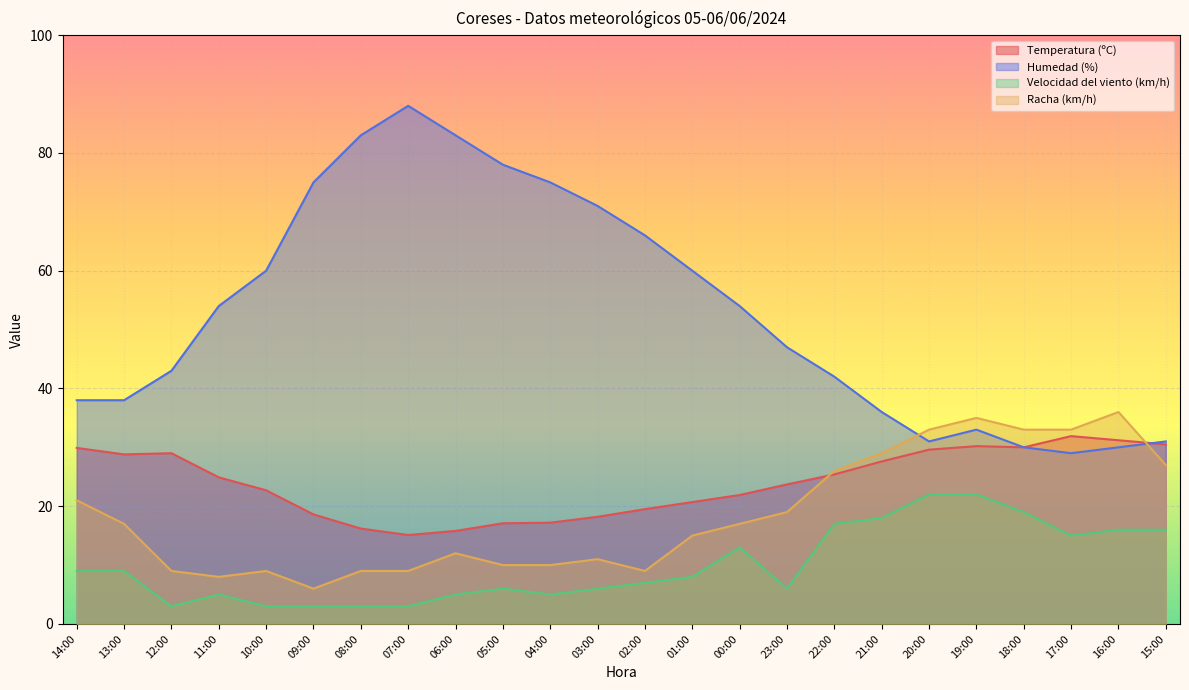

What position from the right is 14:00?

24